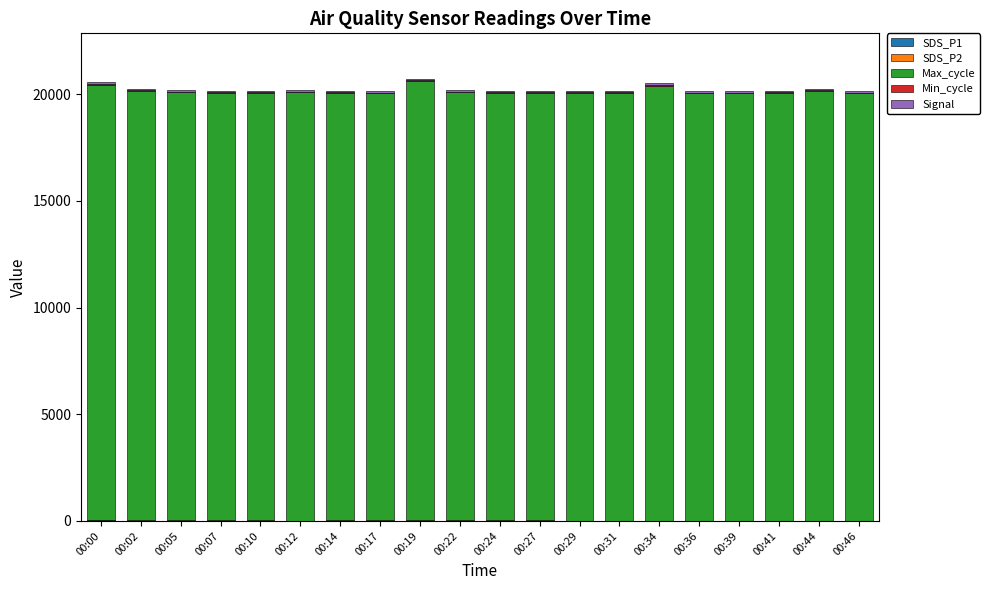

What is the sum of all Min_cycle values?

560.0